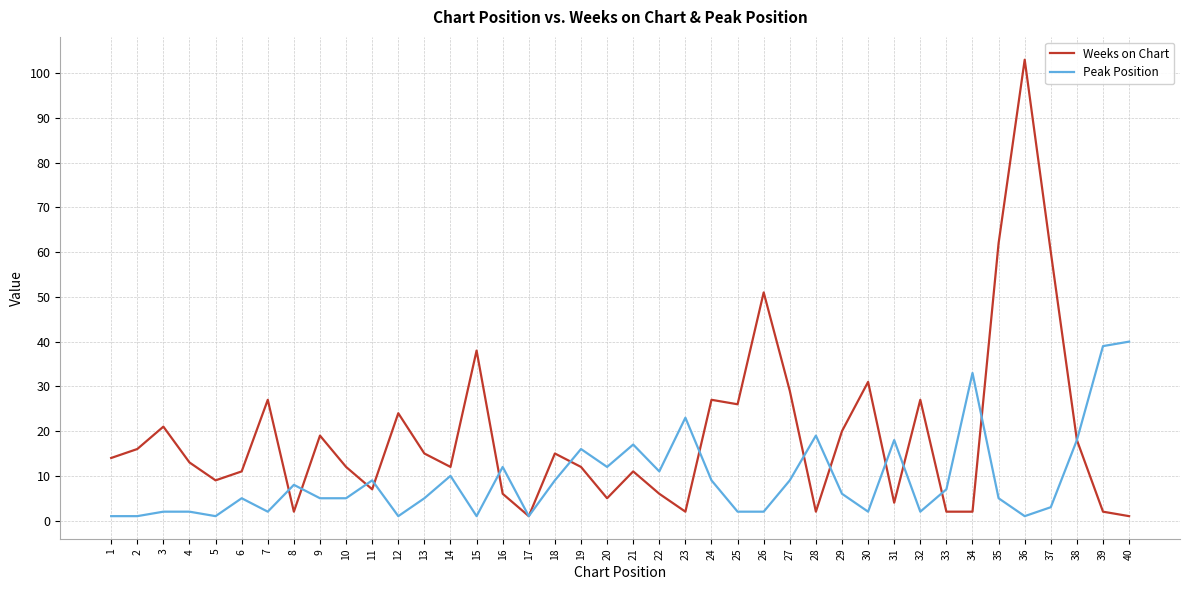

Which series changed the most between 8 and 29?

Weeks on Chart